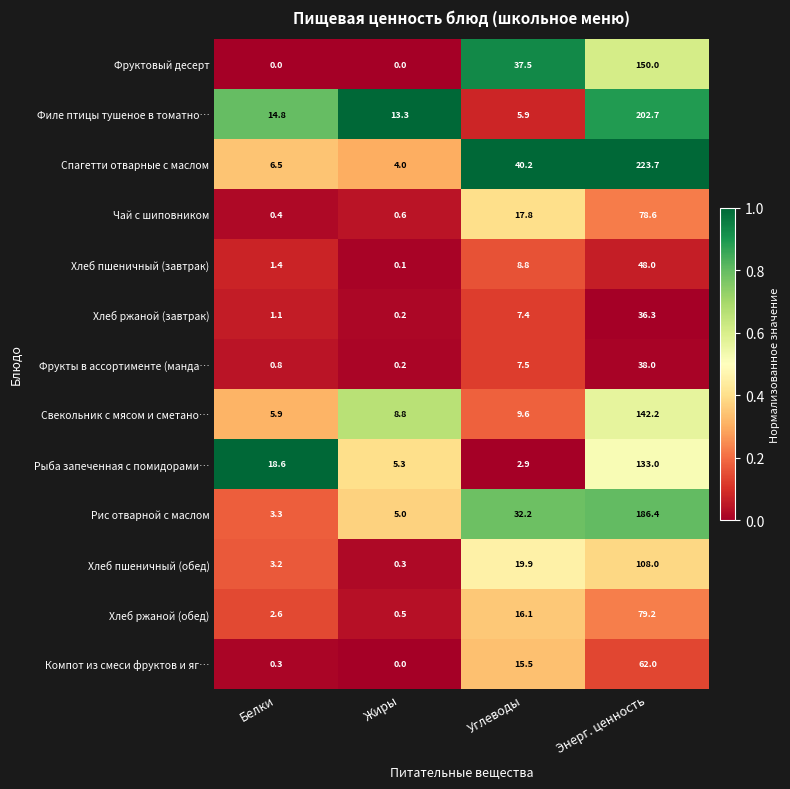

Where is Чай с шиповником nearest to the value 39?

Углеводы